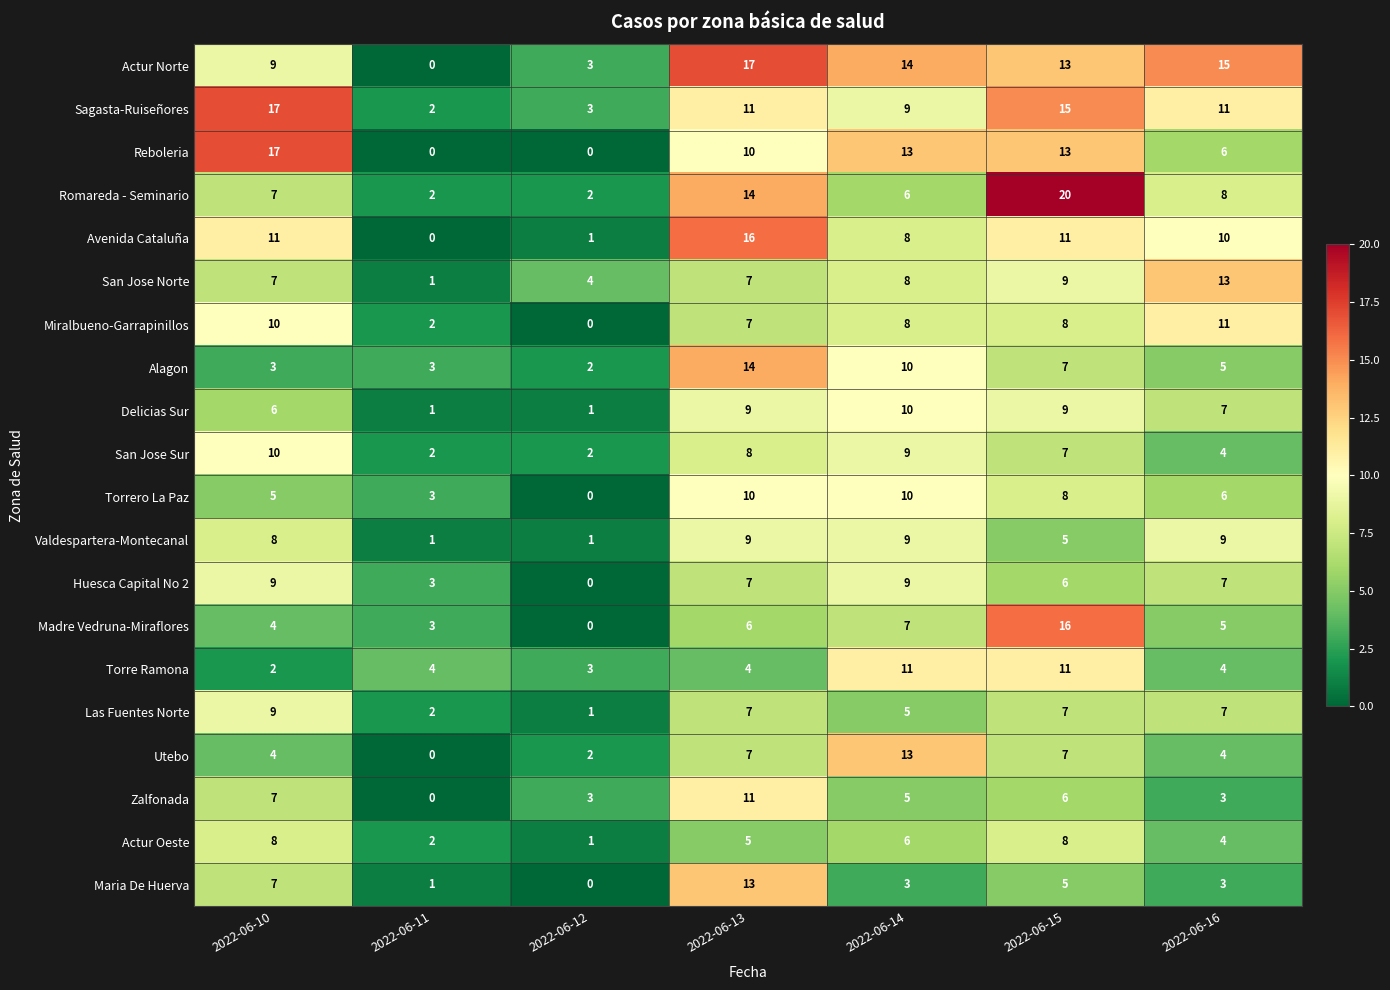

What is the sum of all Actur Oeste values?

34